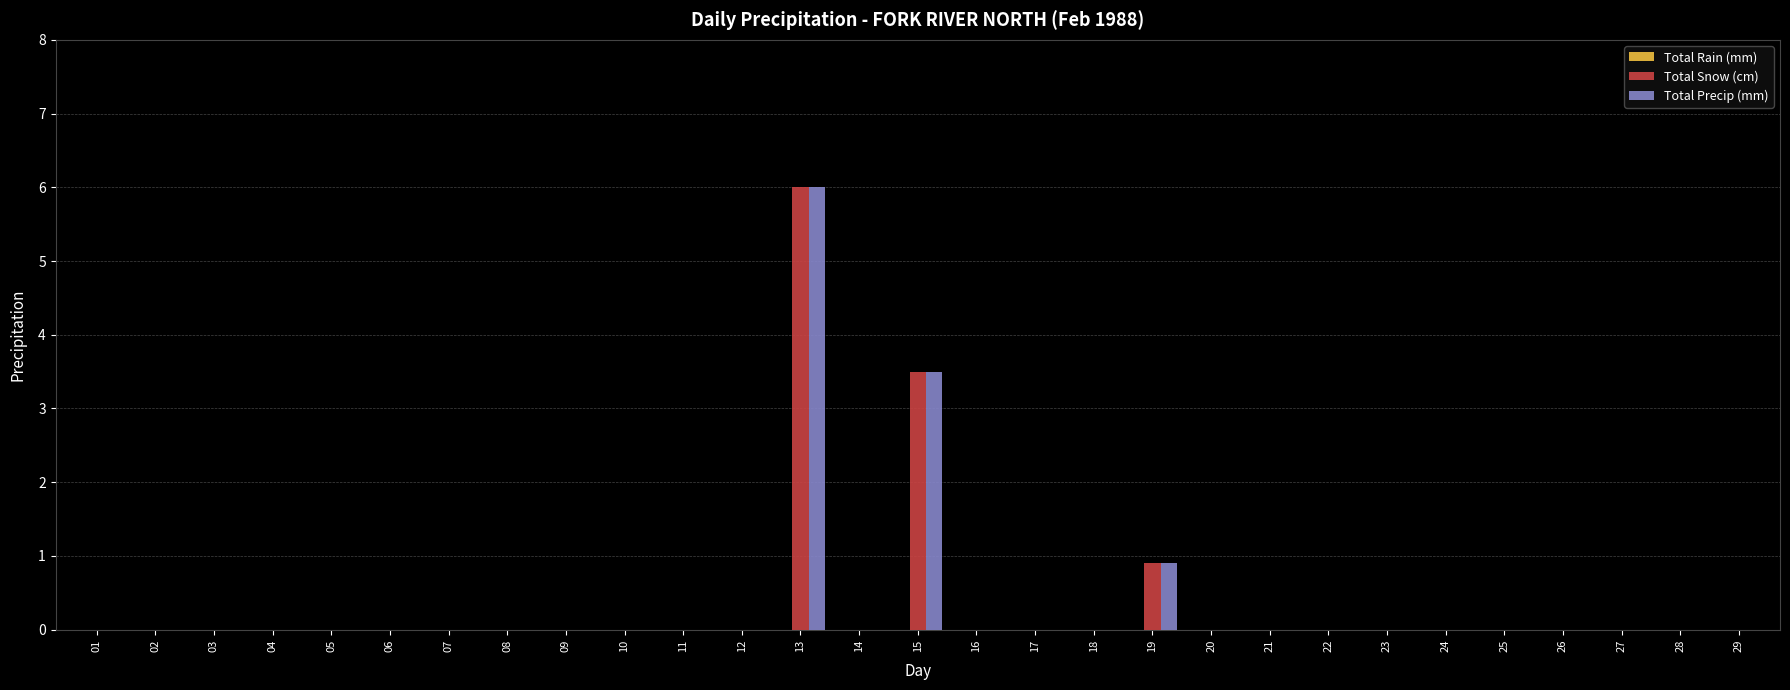

The value of Total Precip (mm) at 06 is -2.5. True or false?

False